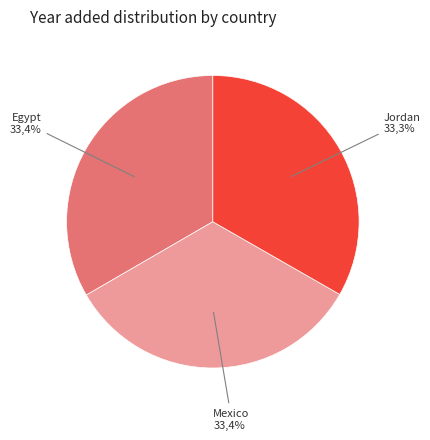

True or false: Jordan accounts for 33% of the total.

True